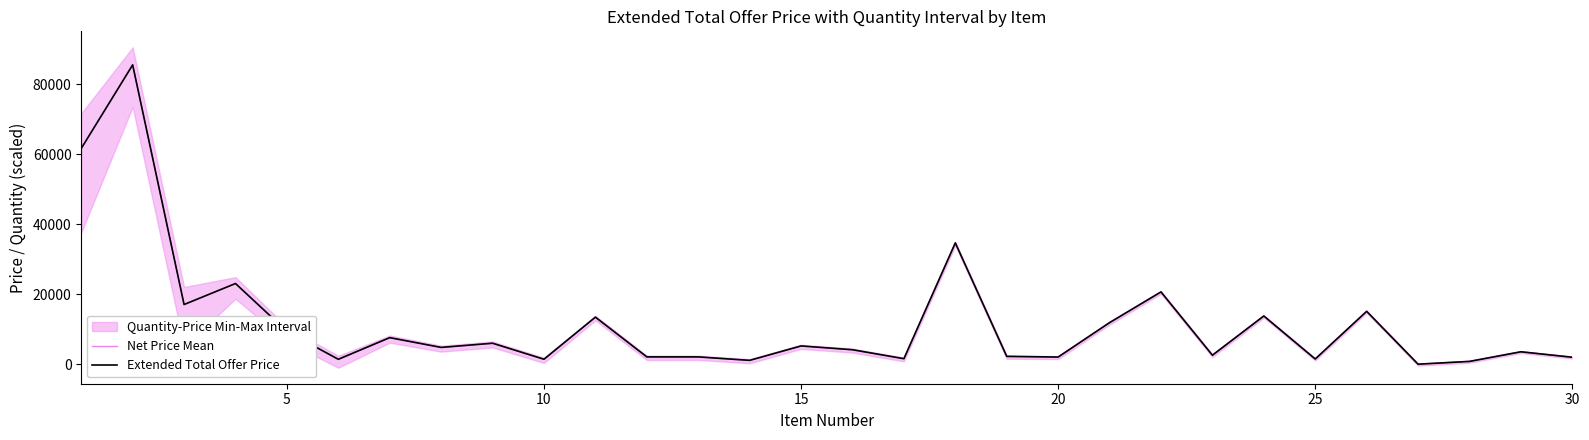

What value does the Net Price Mean series have at 25?

1470.0